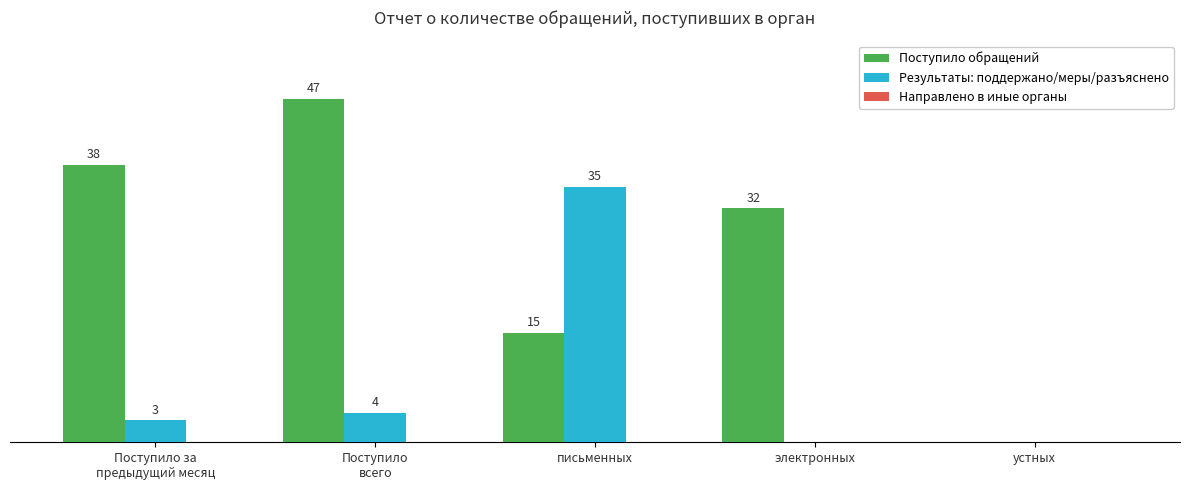

Which series changed the most between электронных and устных?

Поступило обращений